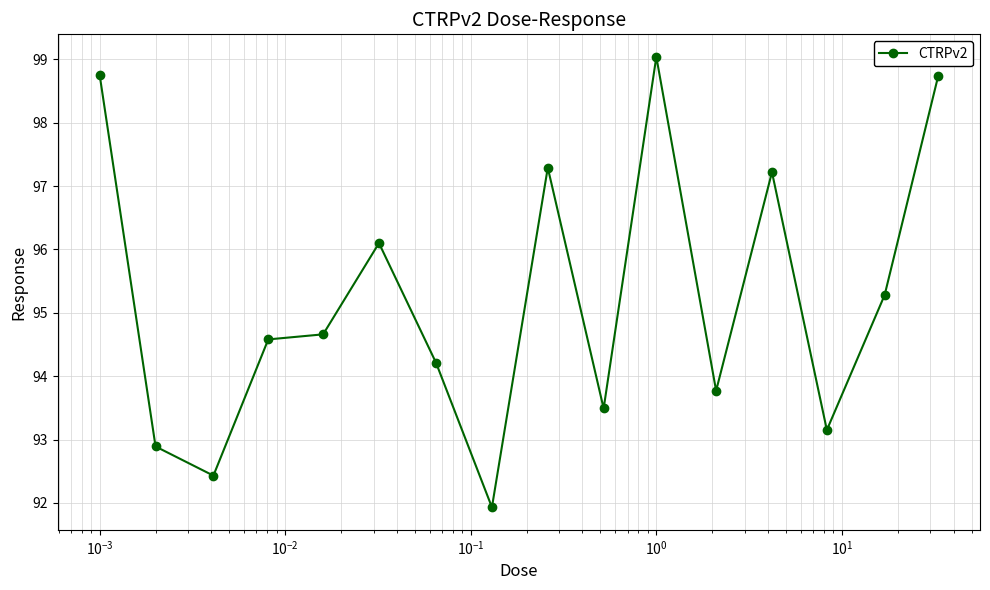

What is the average value?

95.2